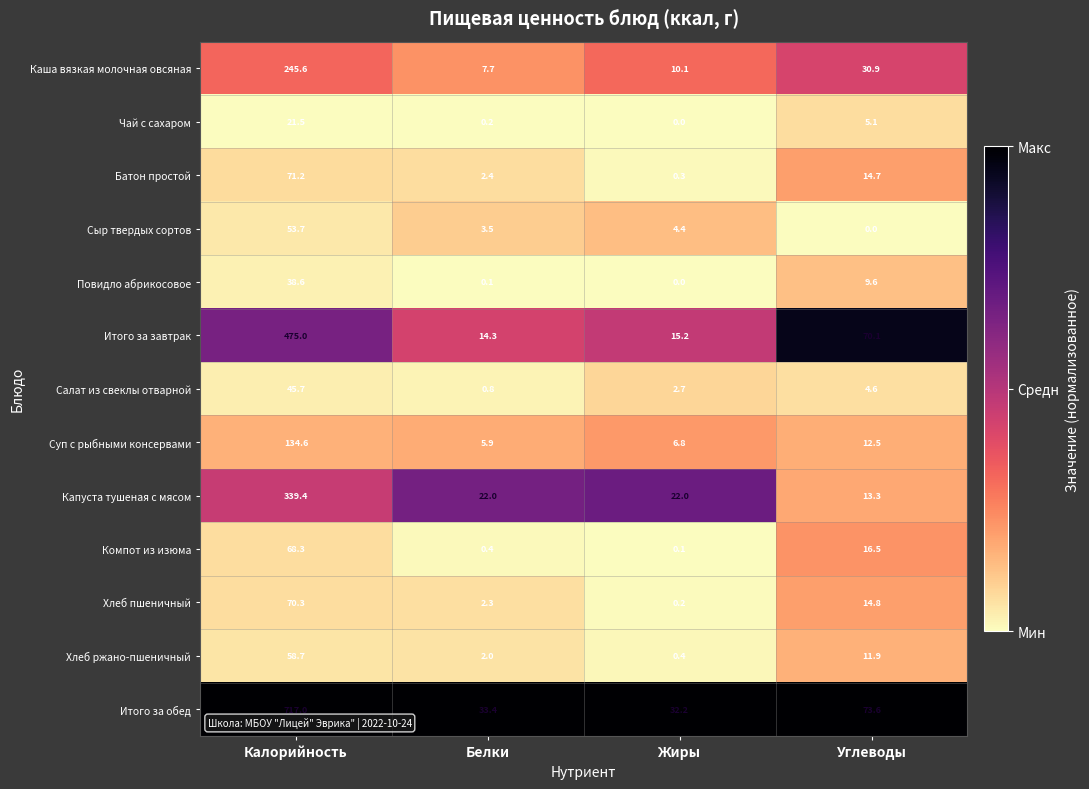

At which category is the sum across all series the highest?

Калорийность